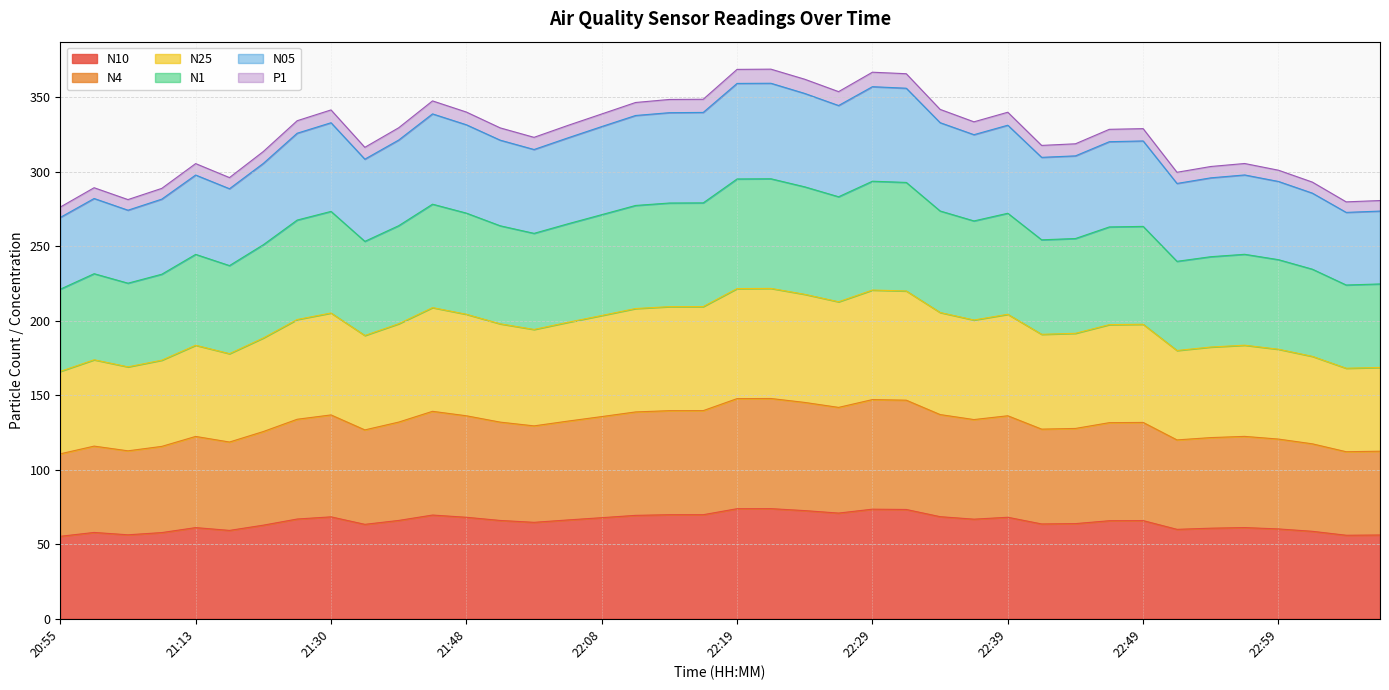

Where is N25 nearest to the value 193?

22:00